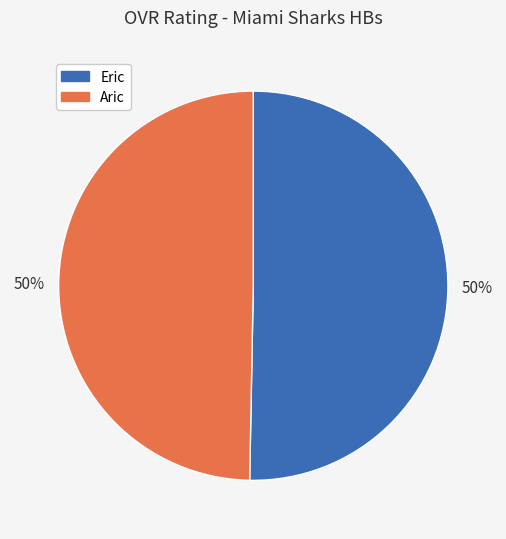

To the nearest percent, what portion does Aric represent?

50%